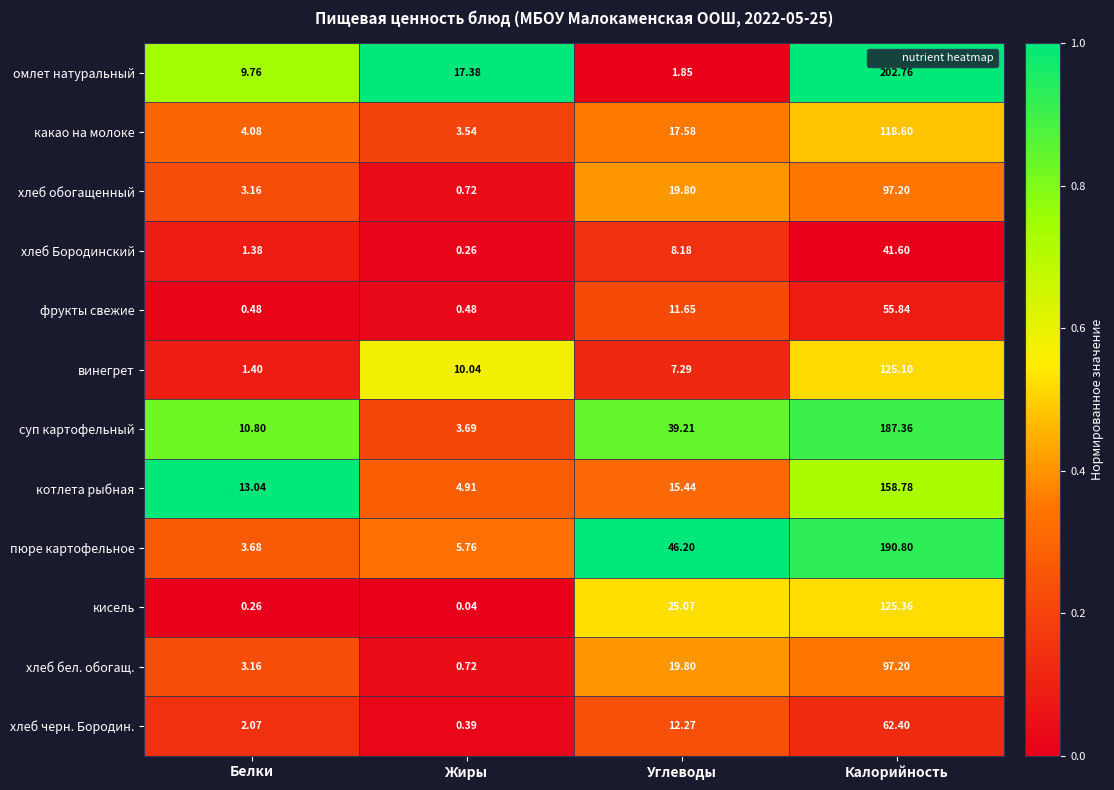

At which label does кисель reach its minimum?

Жиры